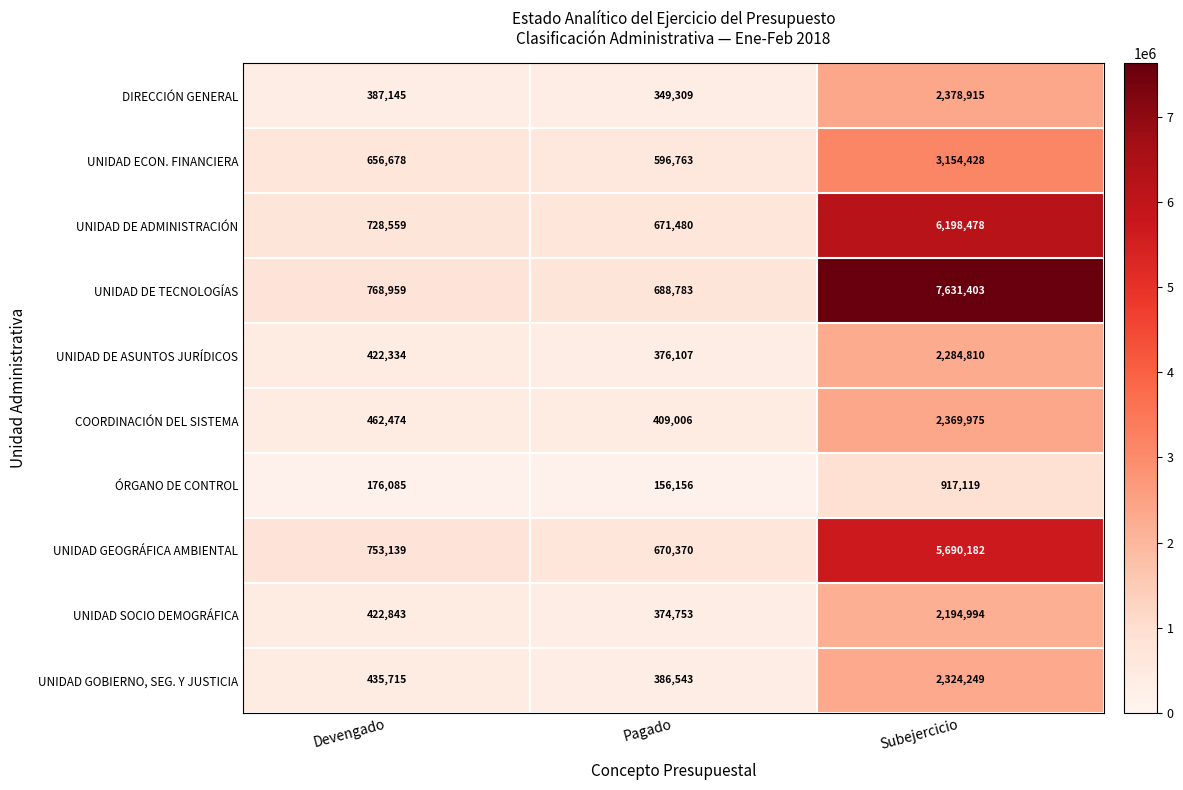

Which category has the lowest value across all series?

Pagado